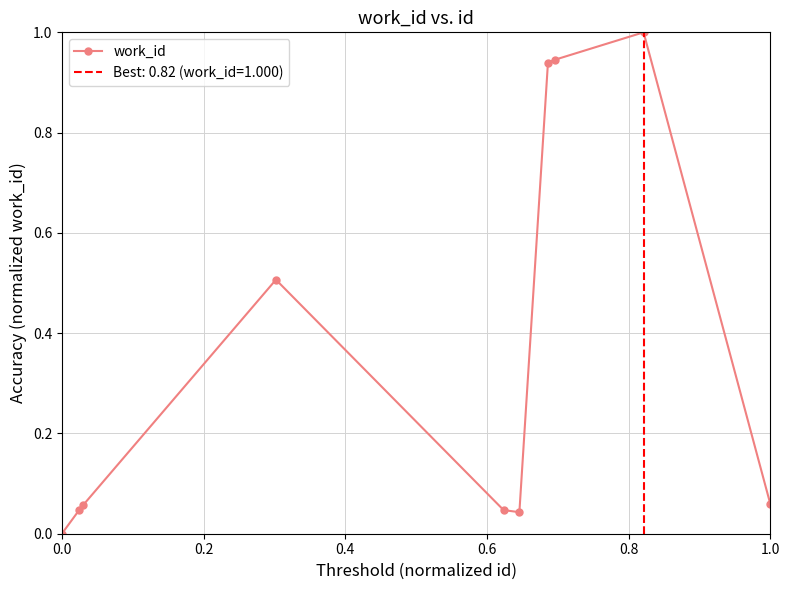

How many values exceed 0?

9